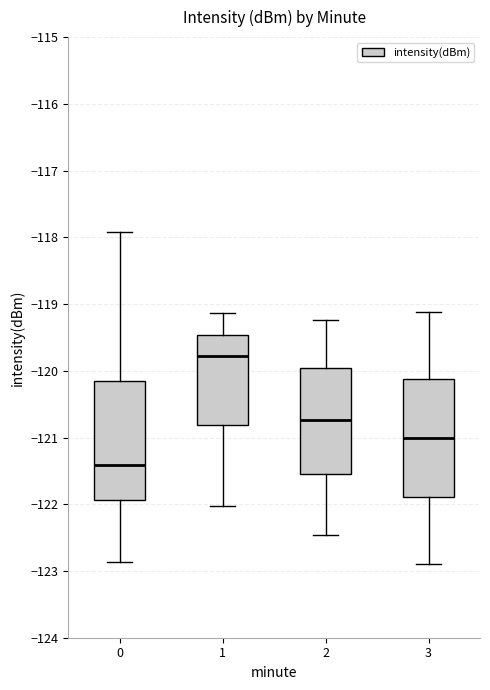

Reading left to right, read every box against the y-axis: the position of its median line, the range the box covers, and the ends of its whiskers. The values are not printed on the chart, so give them approximately, as read against the axis.

0: median -121.4, box -121.9 to -120.2, whiskers -122.9 to -117.9
1: median -119.8, box -120.8 to -119.5, whiskers -122.0 to -119.1
2: median -120.7, box -121.5 to -120.0, whiskers -122.5 to -119.2
3: median -121.0, box -121.9 to -120.1, whiskers -122.9 to -119.1